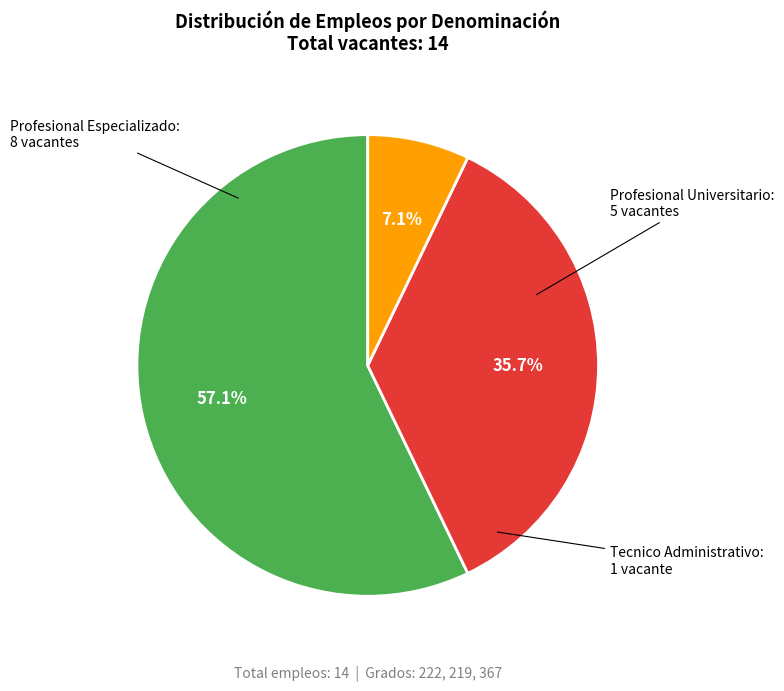

Is there a majority slice in this chart?

Yes